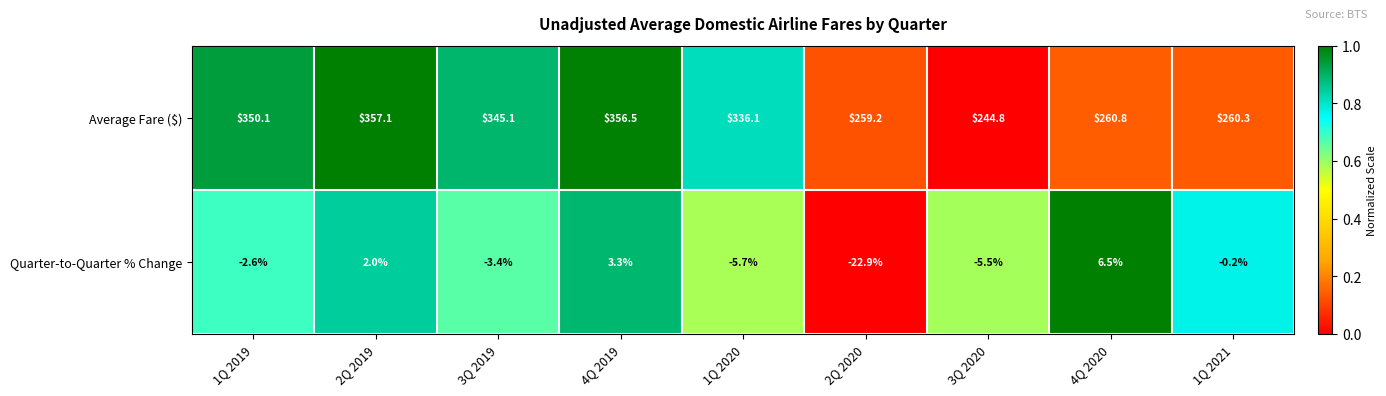

Reading right to left, what are all the values shown in this chart?

Average Fare ($): 1Q 2021=260.3	4Q 2020=260.8	3Q 2020=244.8	2Q 2020=259.2	1Q 2020=336.1	4Q 2019=356.5	3Q 2019=345.1	2Q 2019=357.1	1Q 2019=350.1
Quarter-to-Quarter % Change: 1Q 2021=-0.2	4Q 2020=6.5	3Q 2020=-5.5	2Q 2020=-22.9	1Q 2020=-5.7	4Q 2019=3.3	3Q 2019=-3.4	2Q 2019=2.0	1Q 2019=-2.6